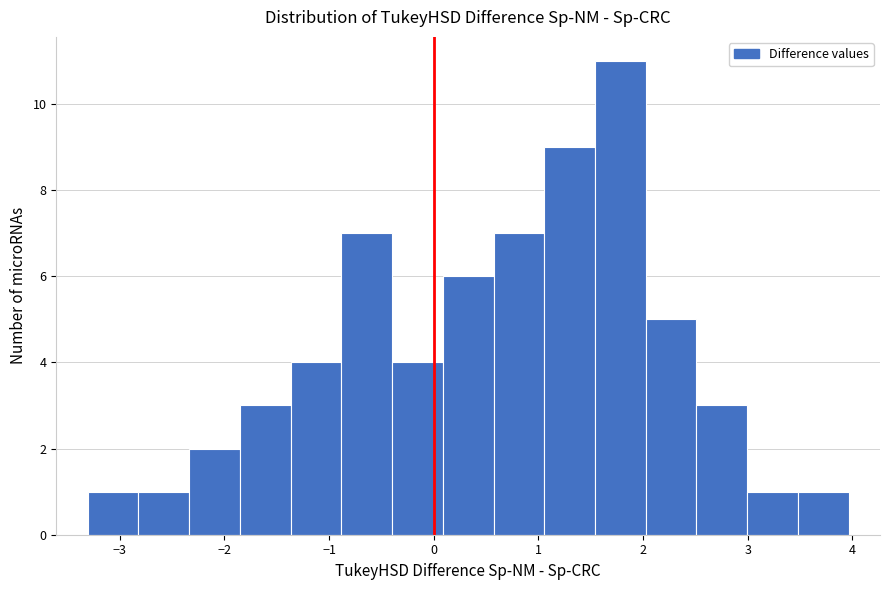

How tall is the bar that spans -1.4 to -0.9 on the x-axis? Neither the bar edges nor the heights are printed on the chart, so give them approximately, as read against the axes.

4